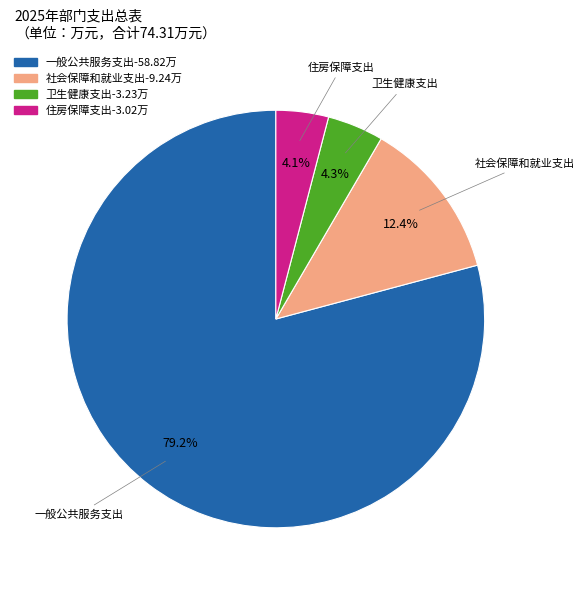

The 住房保障支出 slice represents 4% of the pie. True or false?

True